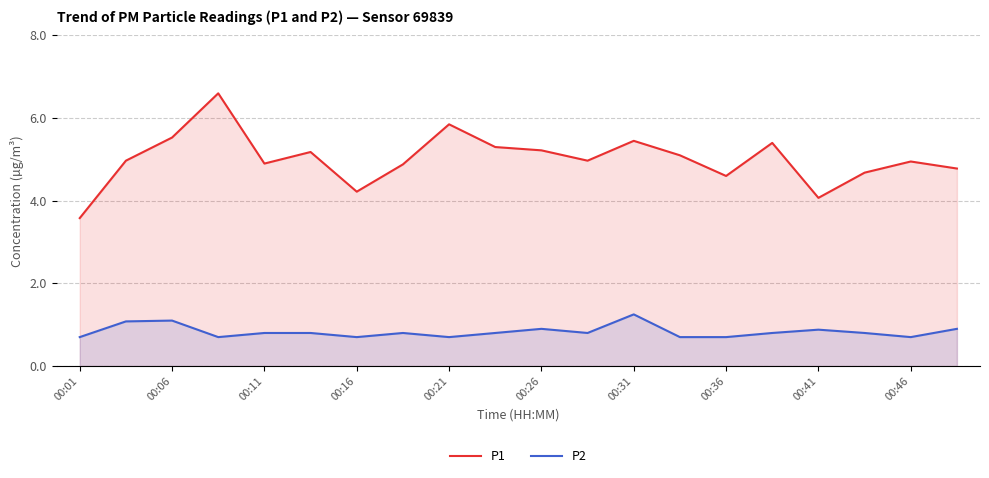

True or false: P2 and P1 intersect in this chart.

False